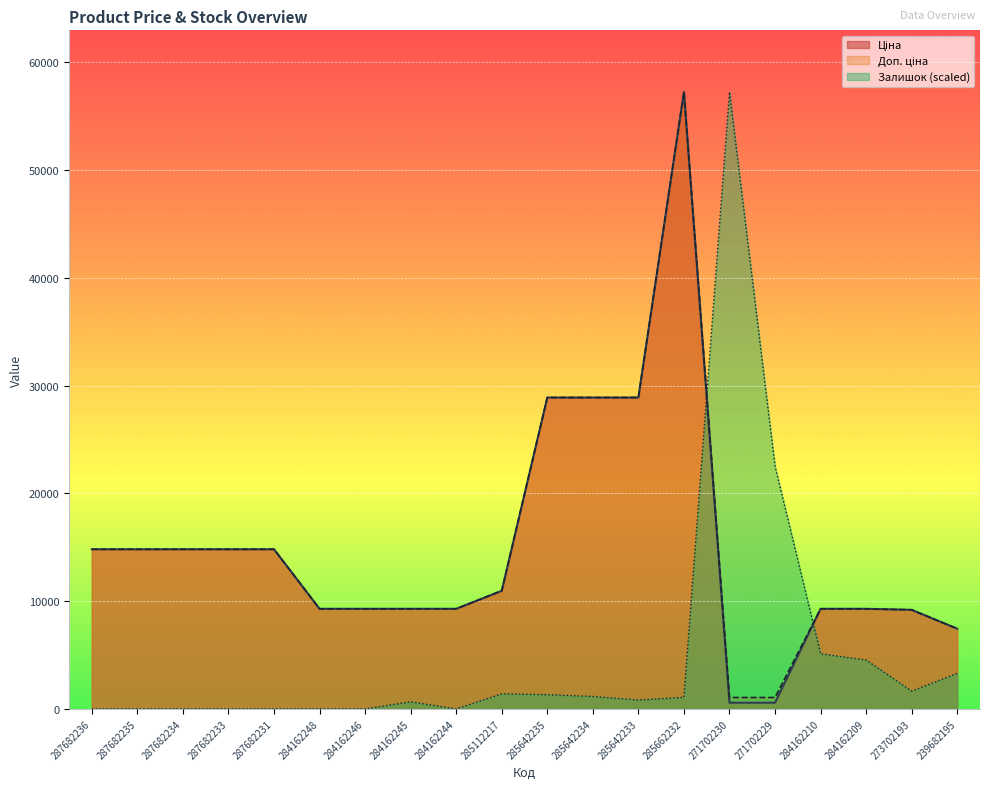

Rank the categories by Залишок value from lowest to highest.

287682236, 287682235, 287682234, 287682233, 287682231, 284162248, 284162246, 284162244, 284162245, 285642233, 285662232, 285642234, 285642235, 285112217, 273702193, 239682195, 284162209, 284162210, 271702229, 271702230